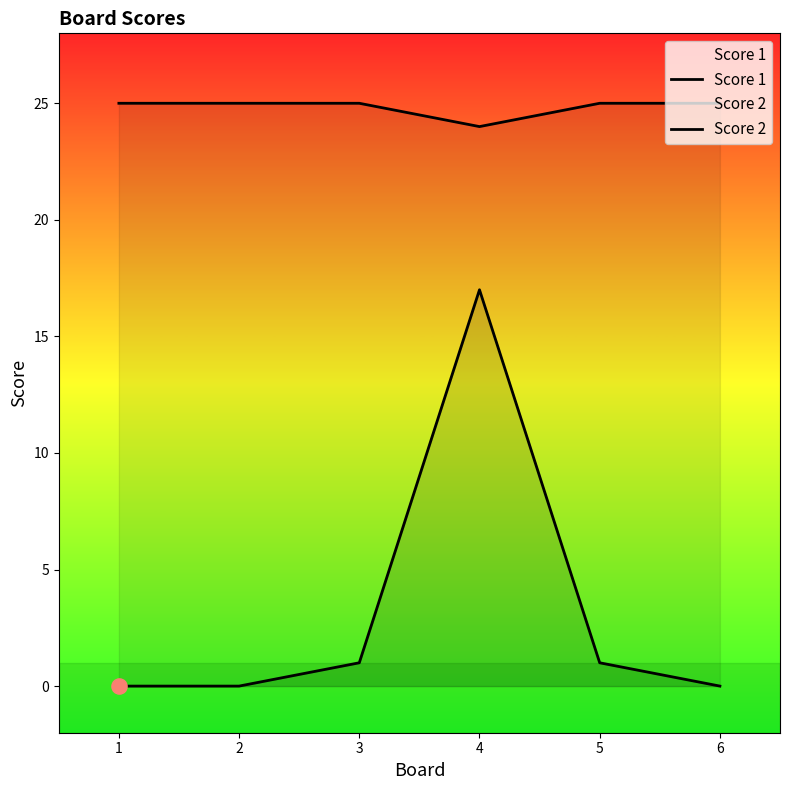

At which category is the sum across all series the highest?

4